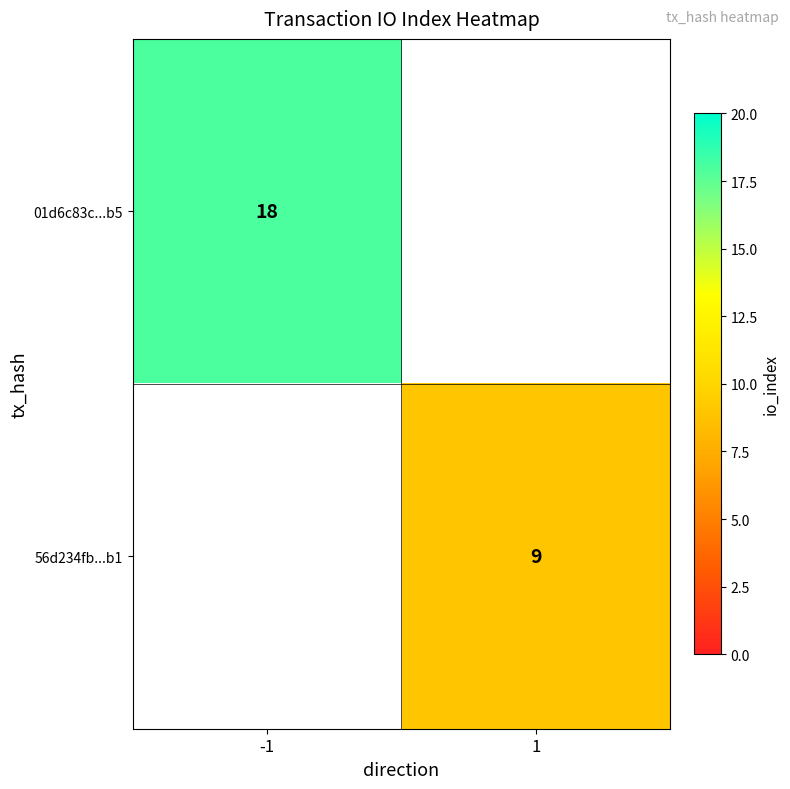

At which category does the chart reach its minimum across all series?

1